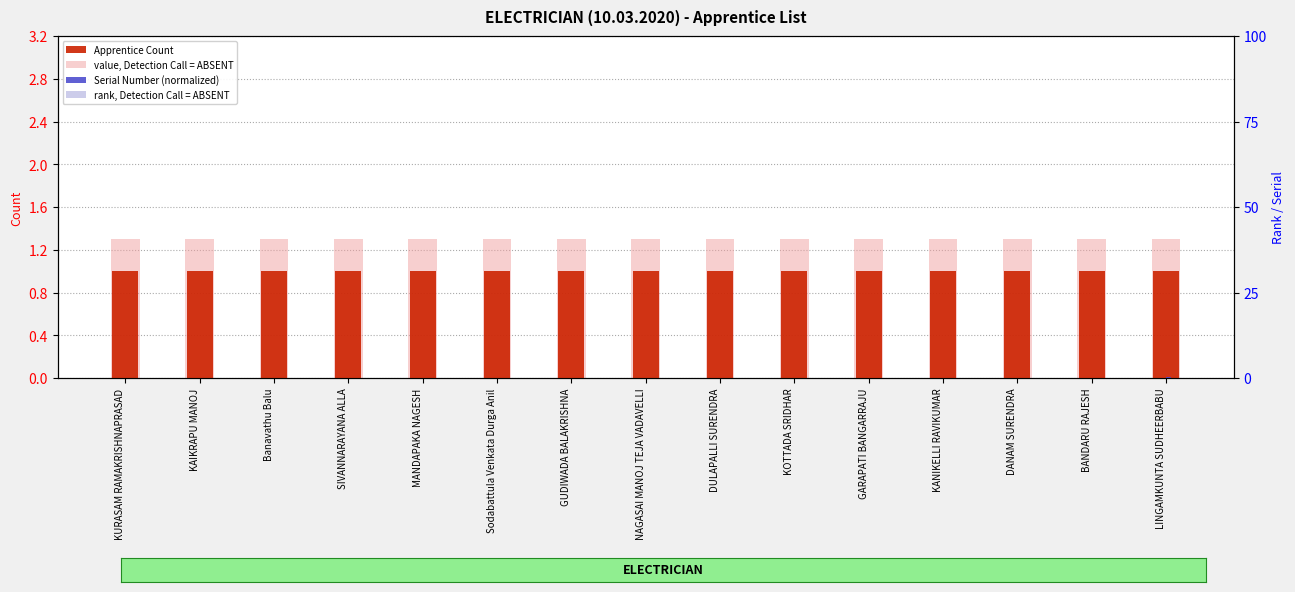

At which category is the sum across all series the highest?

LINGAMKUNTA SUDHEERBABU